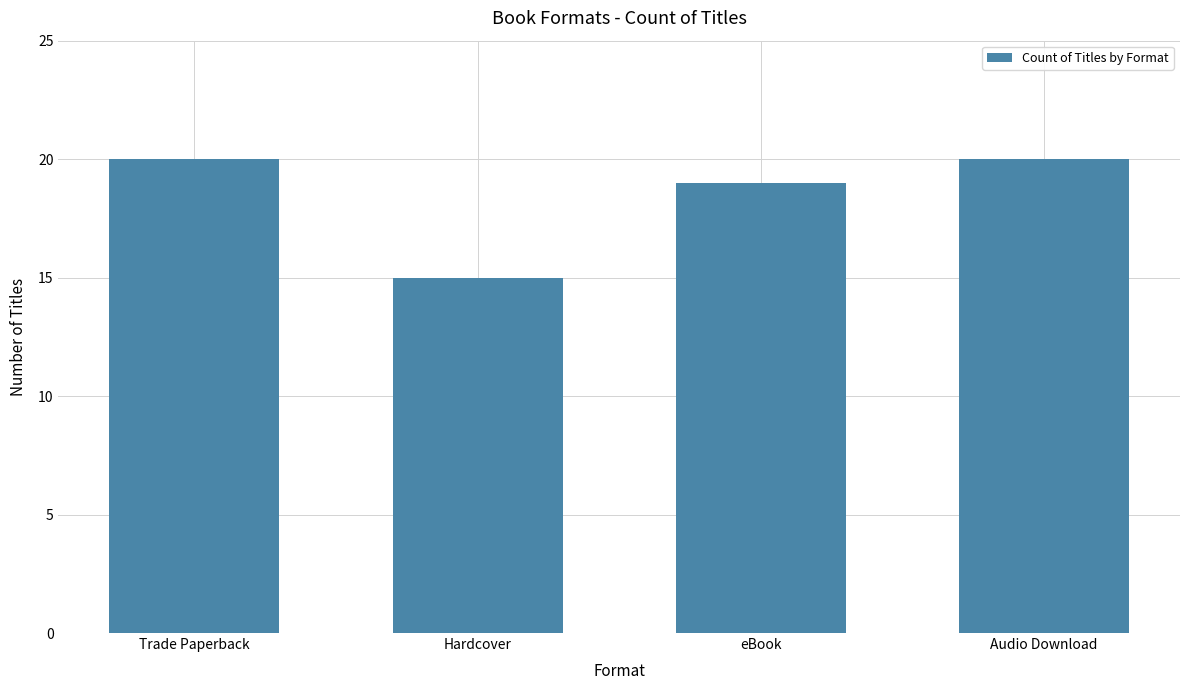

Which has a higher value, Trade Paperback or Hardcover?

Trade Paperback